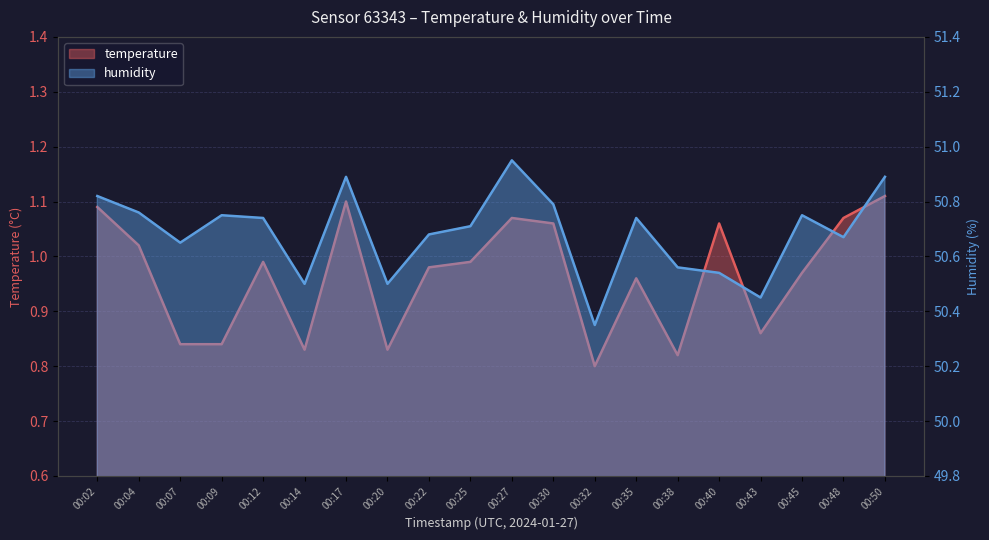

Where is humidity nearest to the value 50?

00:32